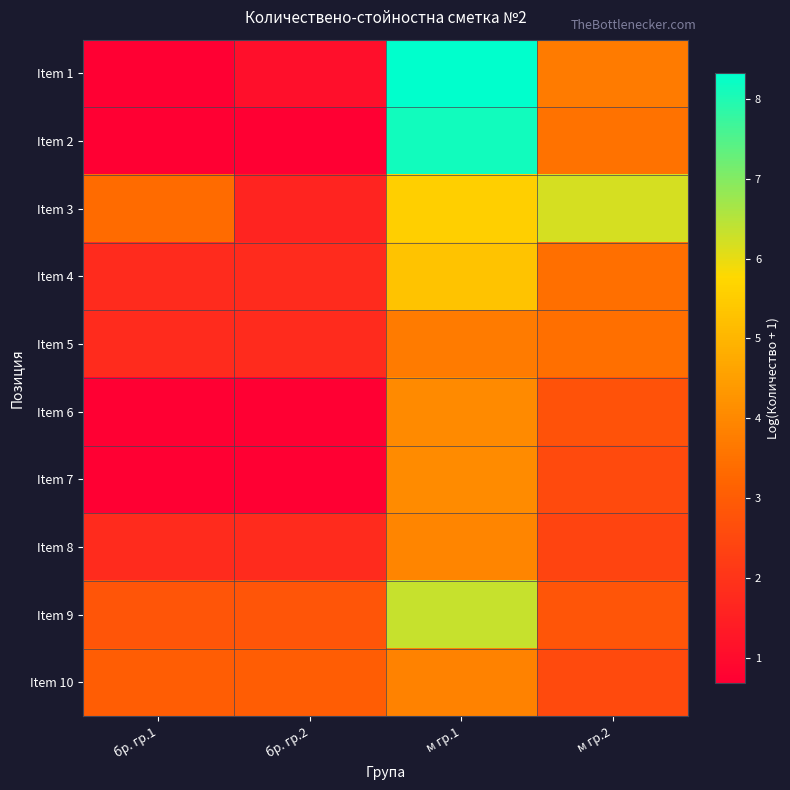

What is the difference between the highest and lowest values at бр. гр.1?

2.7